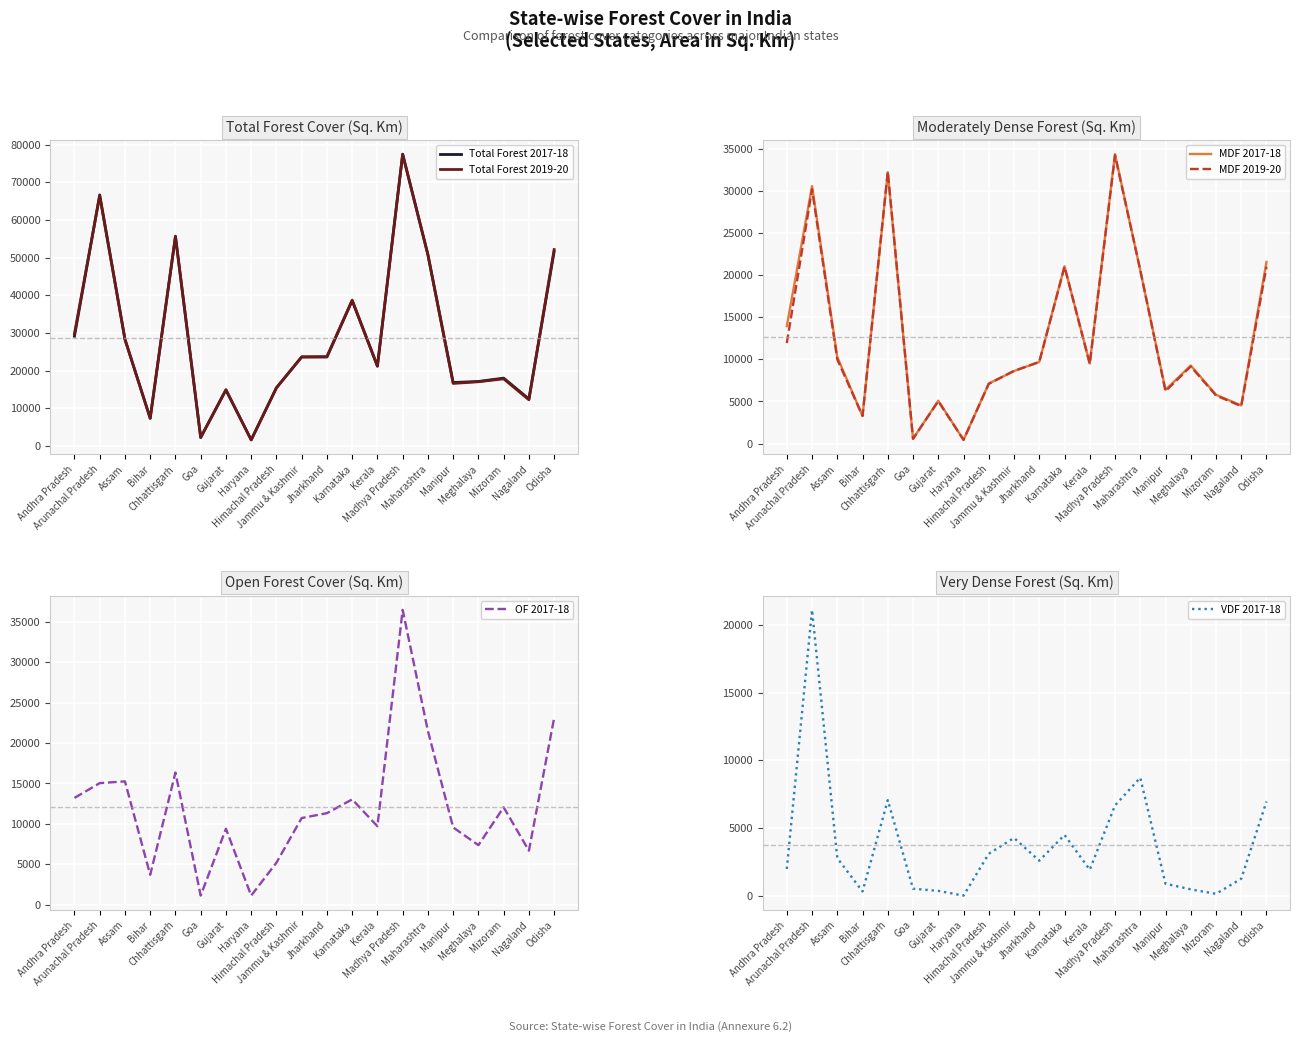

The value of VDF 2017-18 at Andhra Pradesh is 1994. True or false?

True